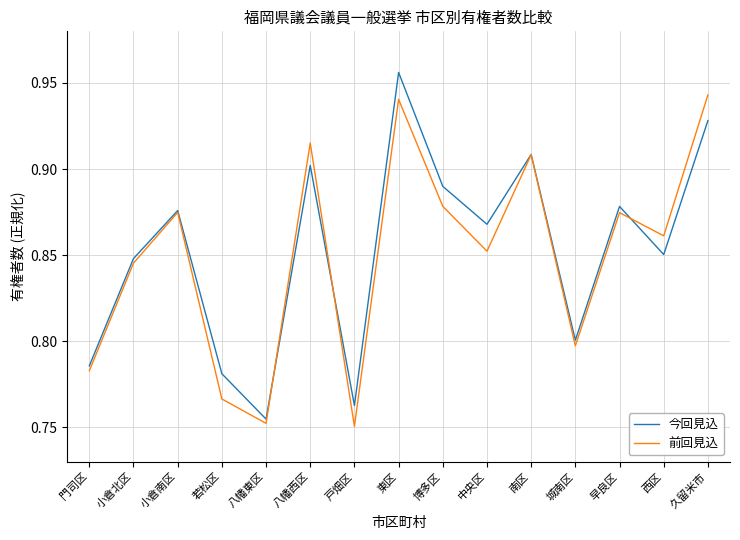

Which category has the highest value in the 今回見込 series?

東区